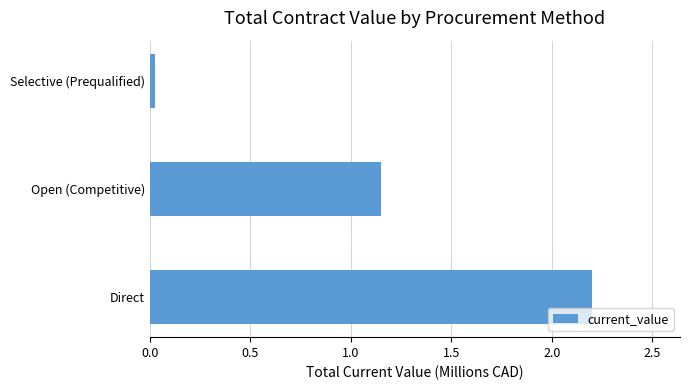

Rank the categories by value from highest to lowest.

Direct, Open (Competitive), Selective (Prequalified)